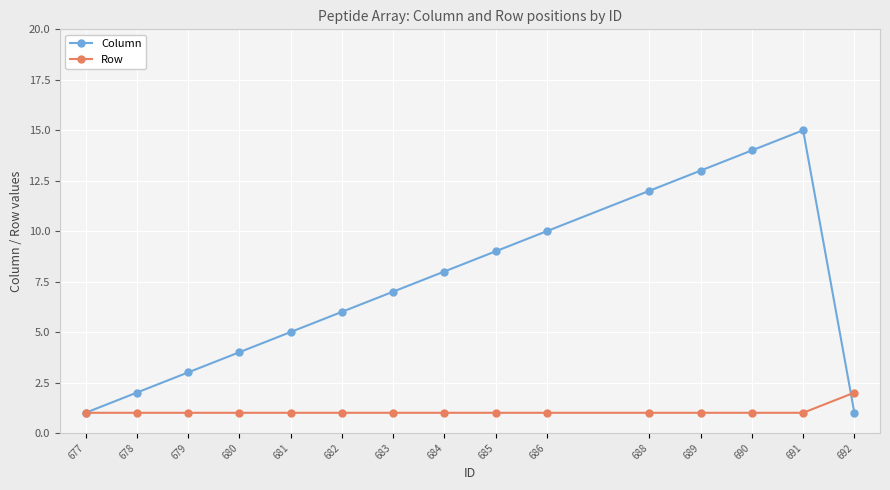

At which category does Column reach its first local peak?

691